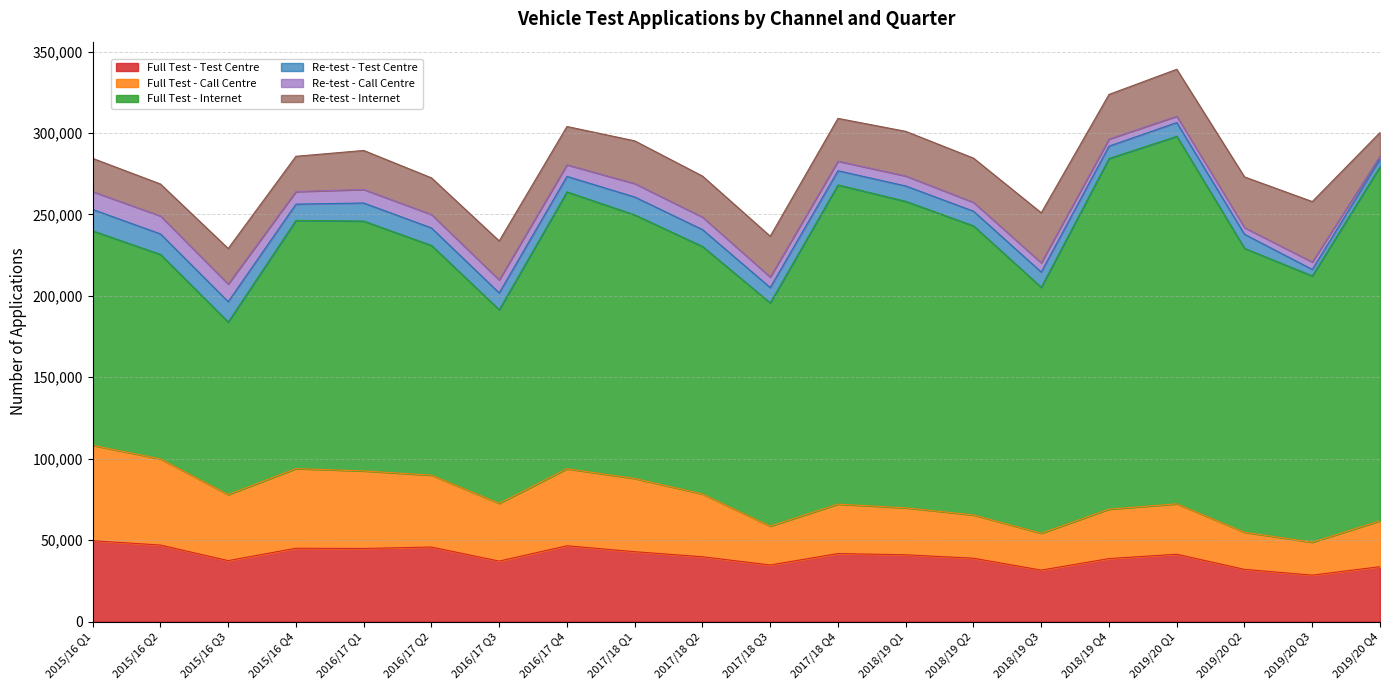

Reading left to right, extract all data points from this chart.

Full Test - Test Centre: 49665	46982	37431	45017	44870	45753	37134	46542	42903	39795	34744	41767	40995	38897	31591	38668	41350	32040	28513	33692
Full Test - Call Centre: 58528	52918	40531	48898	47624	44140	35435	47276	44959	38539	23855	30339	28827	26575	22623	30357	30945	22799	20220	28180
Full Test - Internet: 131703	125537	105972	152405	153416	141054	118908	170030	161860	151999	137083	196008	188202	177500	151038	215298	225676	174307	163517	217467
Re-test - Test Centre: 13130	12598	12502	9982	11092	10744	10325	9495	10965	10343	9408	8689	9447	8983	9356	7598	8410	8653	3967	4658
Re-test - Call Centre: 10962	11010	10799	7711	8308	8237	7961	7104	8239	7659	6438	5900	6105	5458	5692	4314	3911	4064	4533	1878
Re-test - Internet: 20414	19624	21845	21673	23947	22512	23953	23536	26234	25200	25075	26254	27413	27143	30683	27430	28806	31153	37132	14414